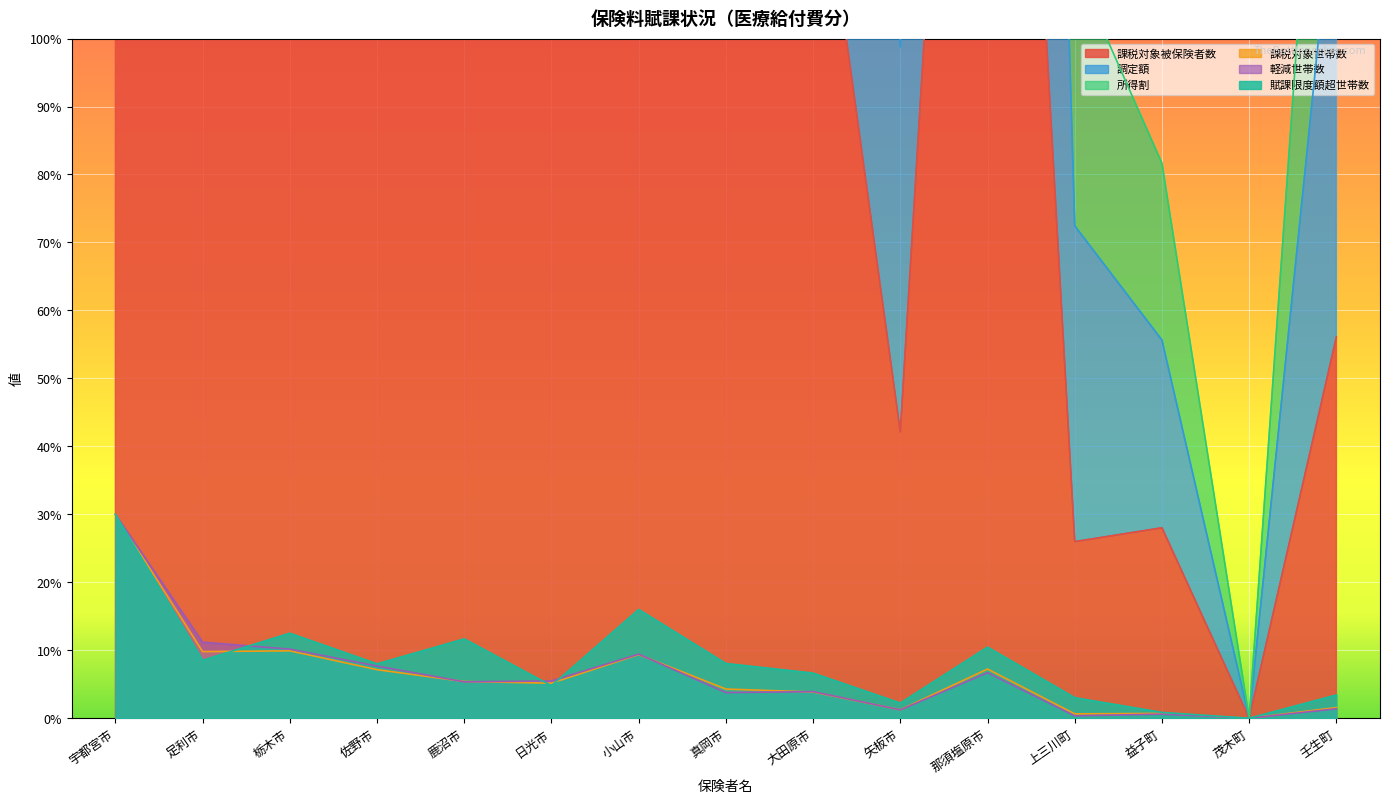

Reading right to left, what are all the values shown in this chart?

課税対象被保険者数: 壬生町=56.1	茂木町=0.0	益子町=28.0	上三川町=26.0	那須塩原市=253.4	矢板市=42.1	大田原市=135.7	真岡市=158.1	小山市=322.8	日光市=164.9	鹿沼市=186.9	佐野市=241.2	栃木市=341.9	足利市=322.3	宇都宮市=1000.0
調定額: 壬生町=125.7	茂木町=0.0	益子町=55.6	上三川町=72.4	那須塩原市=504.6	矢板市=98.8	大田原市=278.9	真岡市=340.7	小山市=711.9	日光市=338.0	鹿沼市=429.9	佐野市=496.3	栃木市=717.4	足利市=632.6	宇都宮市=2000.0
所得割: 壬生町=182.0	茂木町=0.0	益子町=81.6	上三川町=110.7	那須塩原市=760.7	矢板市=135.9	大田原市=400.9	真岡市=500.8	小山市=1021.1	日光市=475.9	鹿沼市=613.5	佐野市=709.2	栃木市=1023.1	足利市=890.4	宇都宮市=3000.0
課税対象世帯数: 壬生町=1.6	茂木町=0.0	益子町=0.7	上三川町=0.6	那須塩原市=7.2	矢板市=1.2	大田原市=3.9	真岡市=4.3	小山市=9.4	日光市=5.2	鹿沼市=5.4	佐野市=7.1	栃木市=9.9	足利市=9.8	宇都宮市=30.0
軽減世帯数: 壬生町=1.4	茂木町=0.0	益子町=0.6	上三川町=0.3	那須塩原市=6.7	矢板市=1.2	大田原市=3.9	真岡市=3.8	小山市=9.4	日光市=5.5	鹿沼市=5.4	佐野市=7.7	栃木市=10.2	足利市=11.2	宇都宮市=30.0
賦課限度額超世帯数: 壬生町=3.4	茂木町=0.0	益子町=0.9	上三川町=3.0	那須塩原市=10.5	矢板市=2.2	大田原市=6.6	真岡市=8.1	小山市=16.0	日光市=4.8	鹿沼市=11.7	佐野市=8.0	栃木市=12.5	足利市=8.5	宇都宮市=30.0